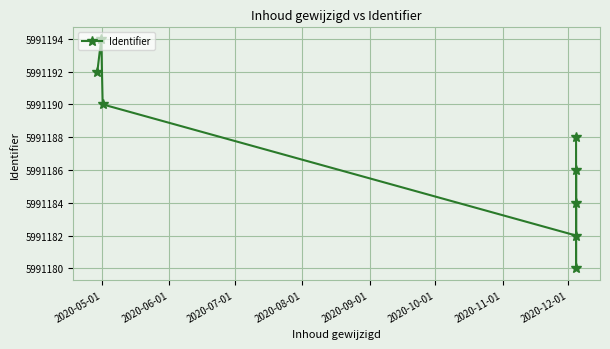

How many lines are shown in the chart?

1